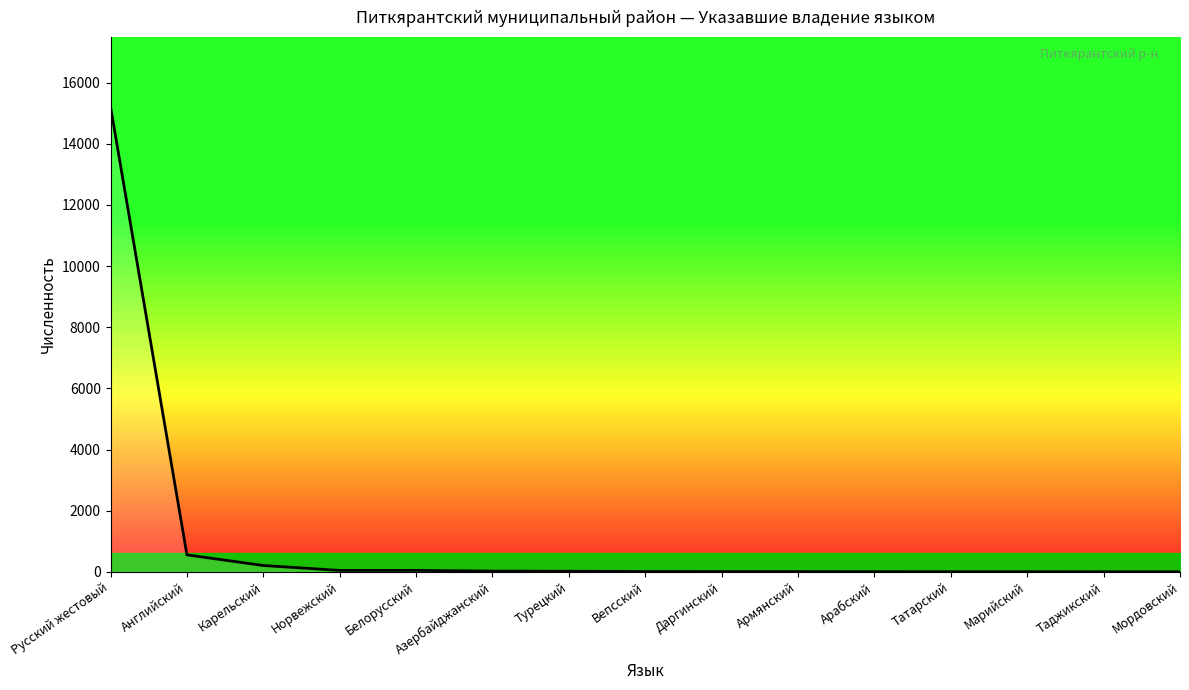

What is the sum of the values at Карельский and Татарский?

214